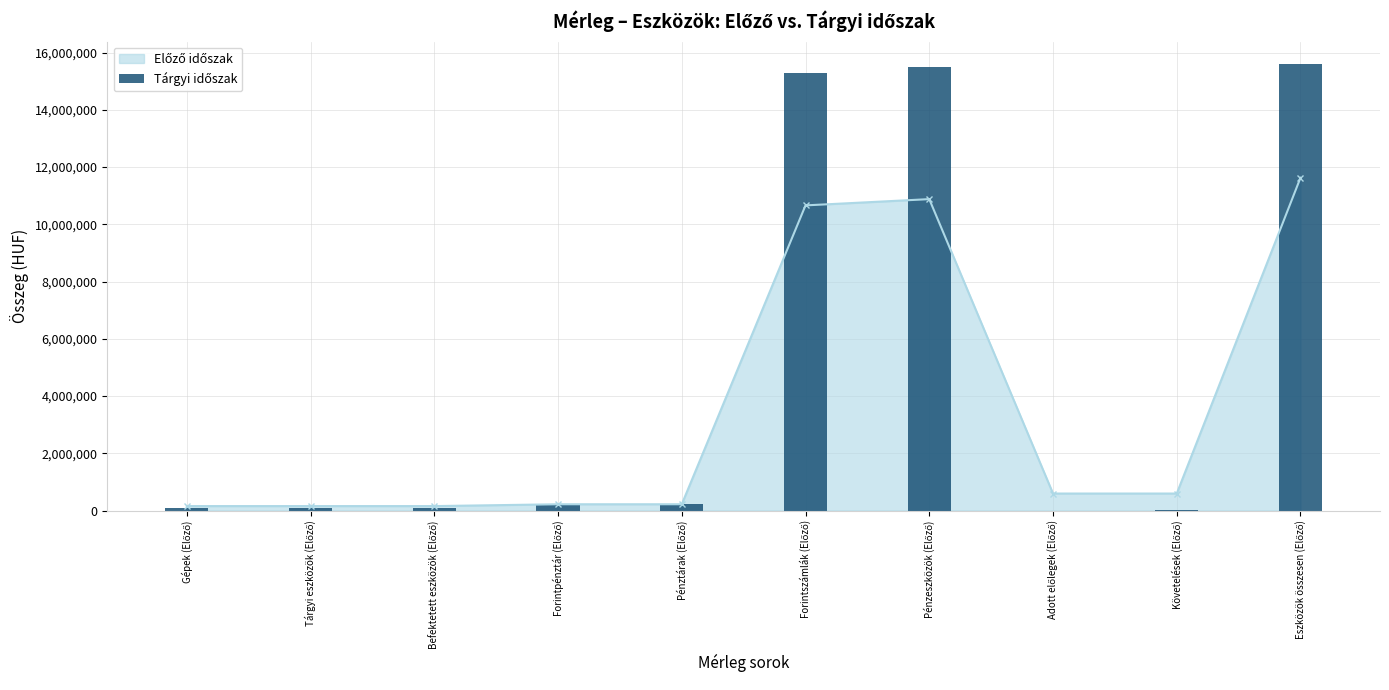

What is the difference between the second highest and second lowest values?

15471792